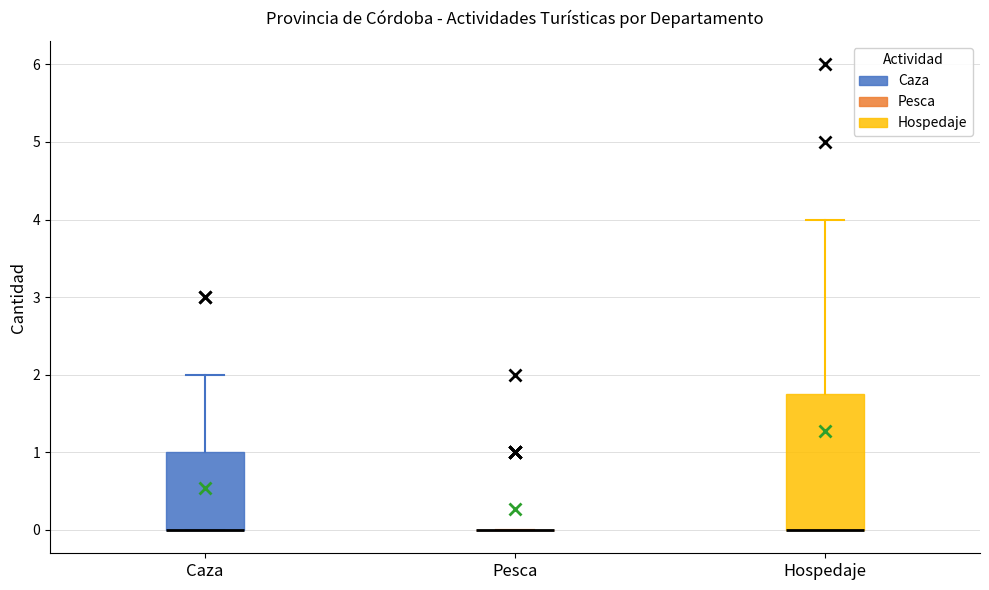

Where is the upper edge of the box for Hospedaje on the y-axis? The values are not printed on the chart, so give them approximately, as read against the axis.

1.8